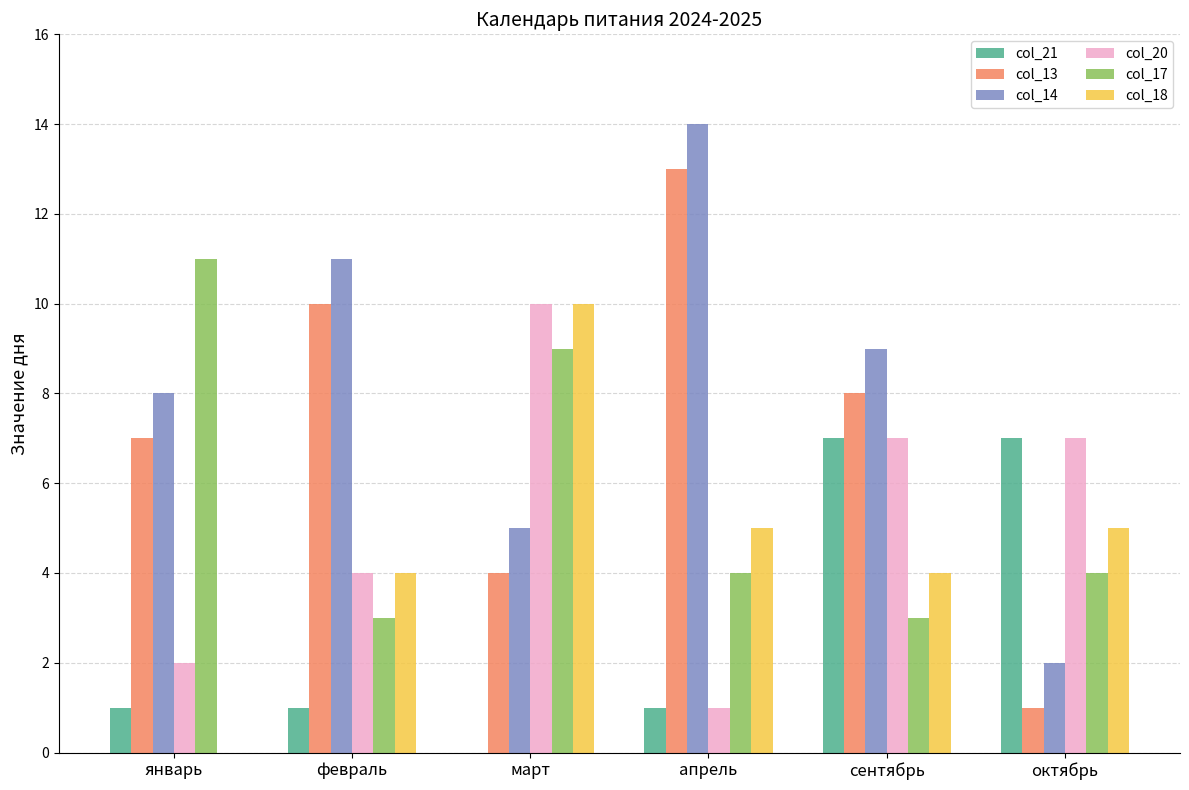

Reading left to right, transcribe all the data shown in this chart.

col_21: январь=1	февраль=1	март=0	апрель=1	сентябрь=7	октябрь=7
col_13: январь=7	февраль=10	март=4	апрель=13	сентябрь=8	октябрь=1
col_14: январь=8	февраль=11	март=5	апрель=14	сентябрь=9	октябрь=2
col_20: январь=2	февраль=4	март=10	апрель=1	сентябрь=7	октябрь=7
col_17: январь=11	февраль=3	март=9	апрель=4	сентябрь=3	октябрь=4
col_18: январь=0	февраль=4	март=10	апрель=5	сентябрь=4	октябрь=5